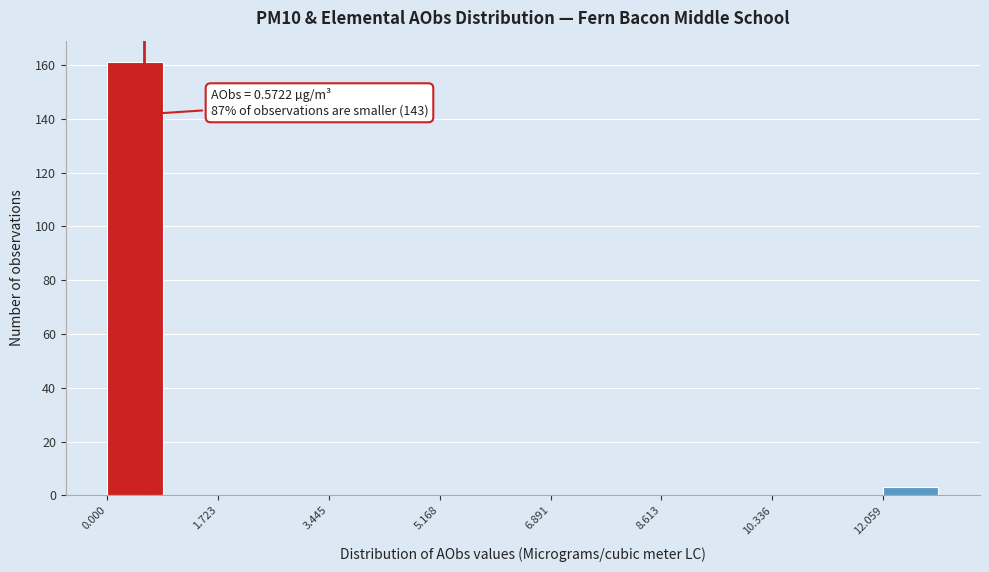

Which range on the x-axis has the tallest bar?

0.0 to 0.8